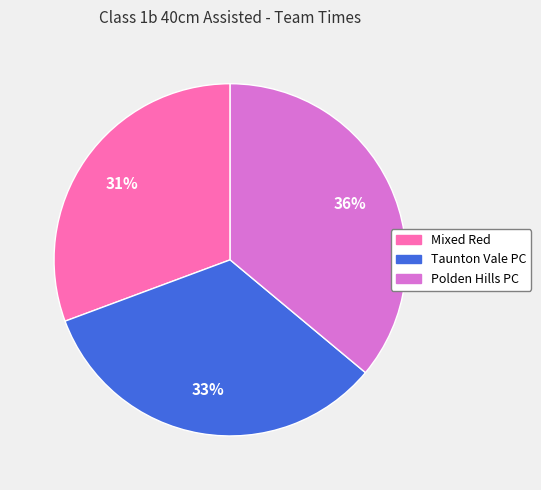

Is it true that Taunton Vale PC is 47% of the pie?

False